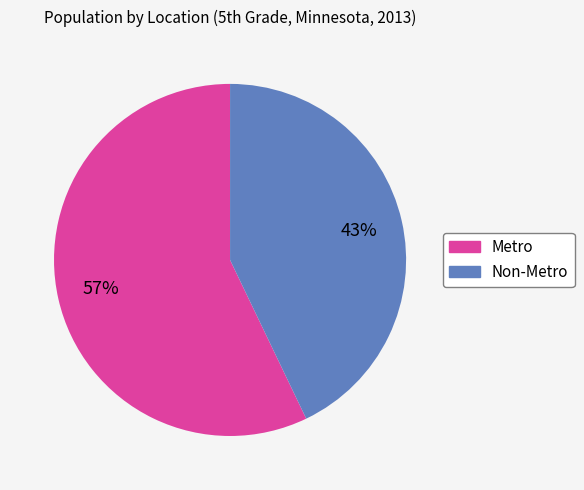

What is the smallest slice in the pie chart?

Non-Metro